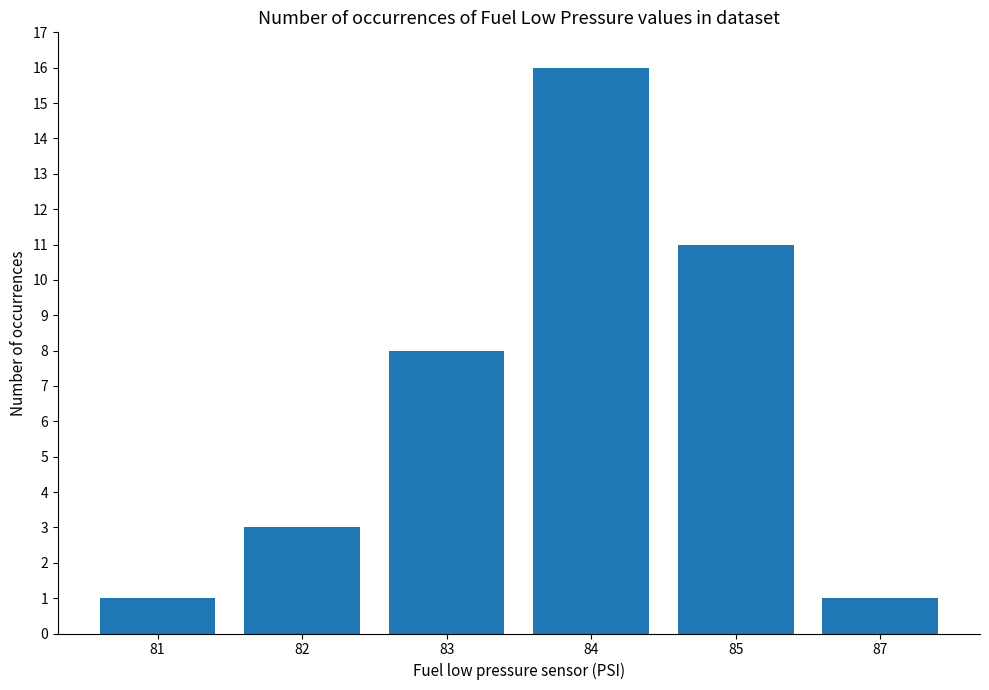

At which label is the value closest to 8?

83